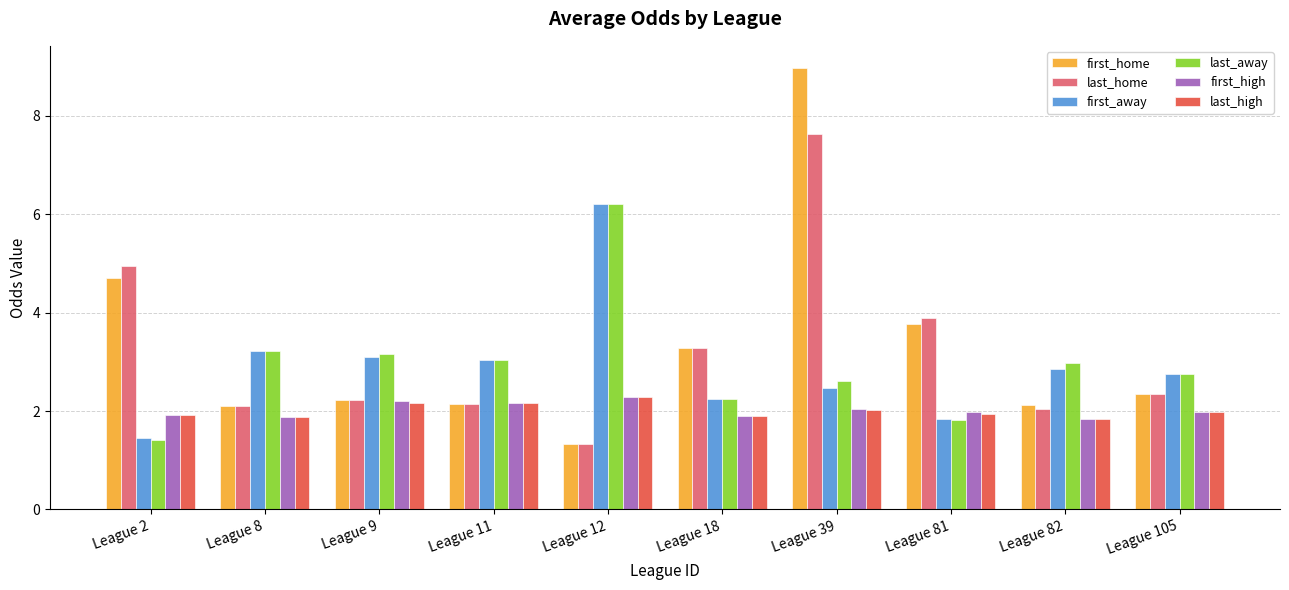

Which series changed the most between League 2 and League 82?

last_home